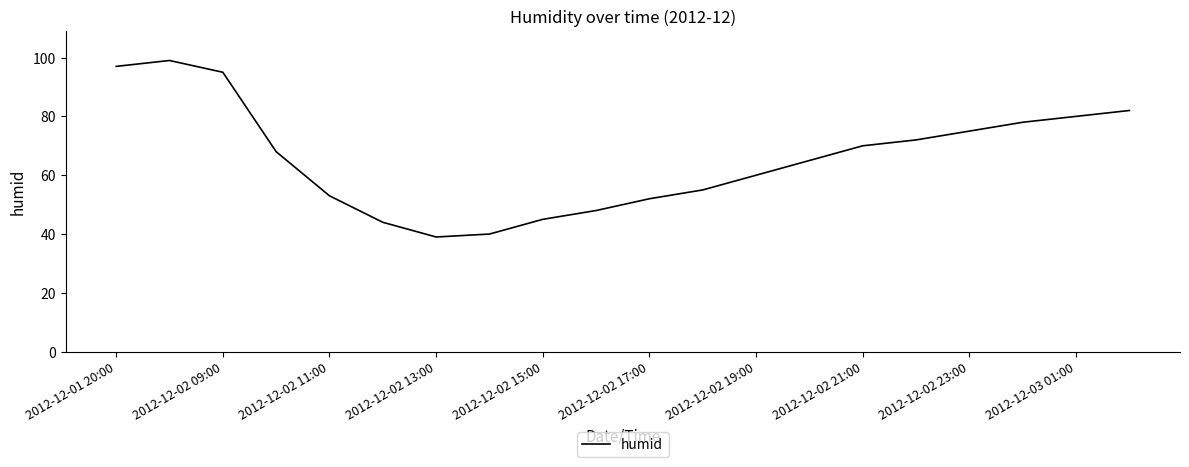

What is the smallest value displayed?

39